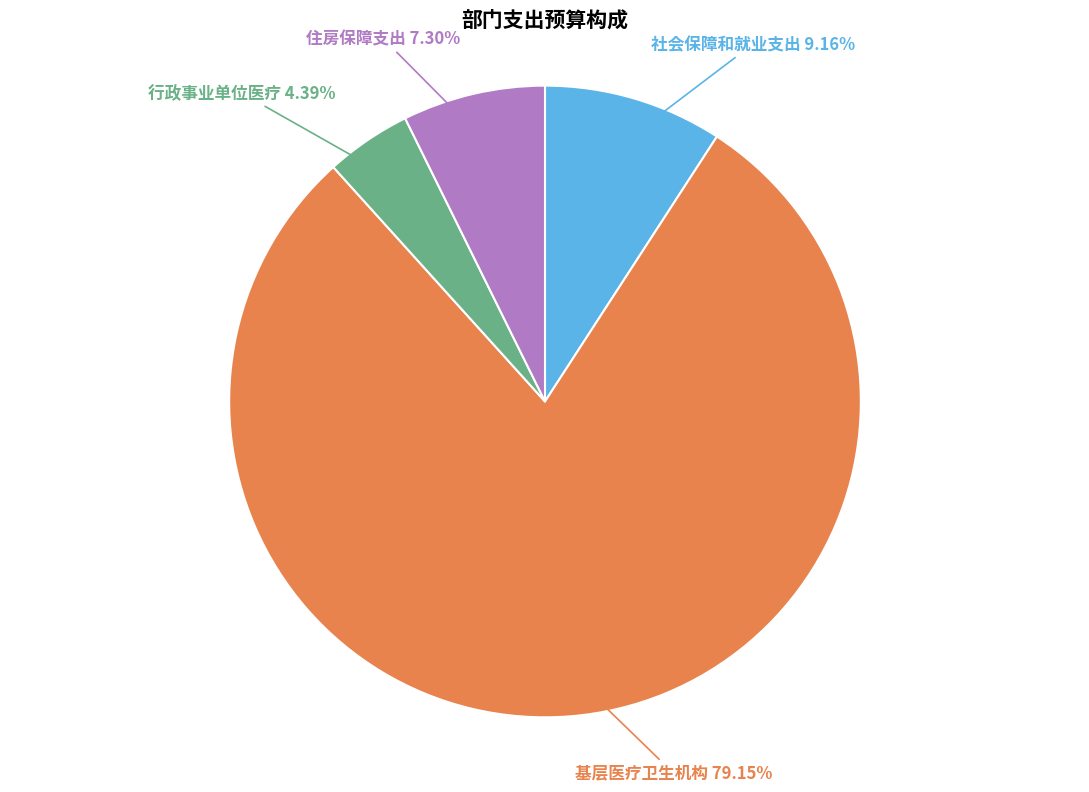

What is the ratio of the value at 社会保障和就业支出 to the value at 住房保障支出?

1.3